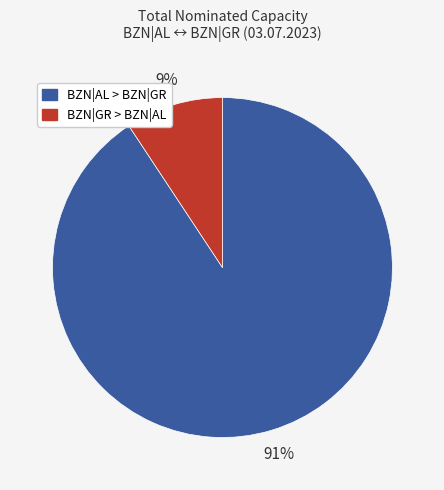

Is there a majority slice in this chart?

Yes